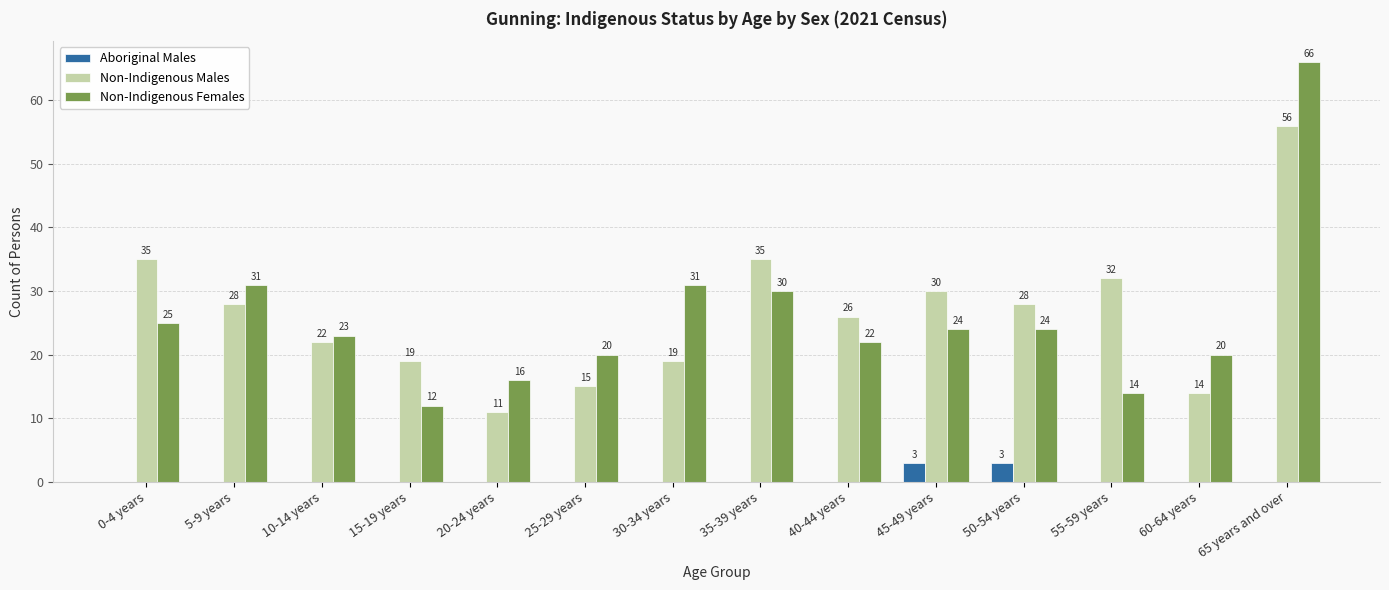

Which series has the widest spread of values?

Non-Indigenous Females